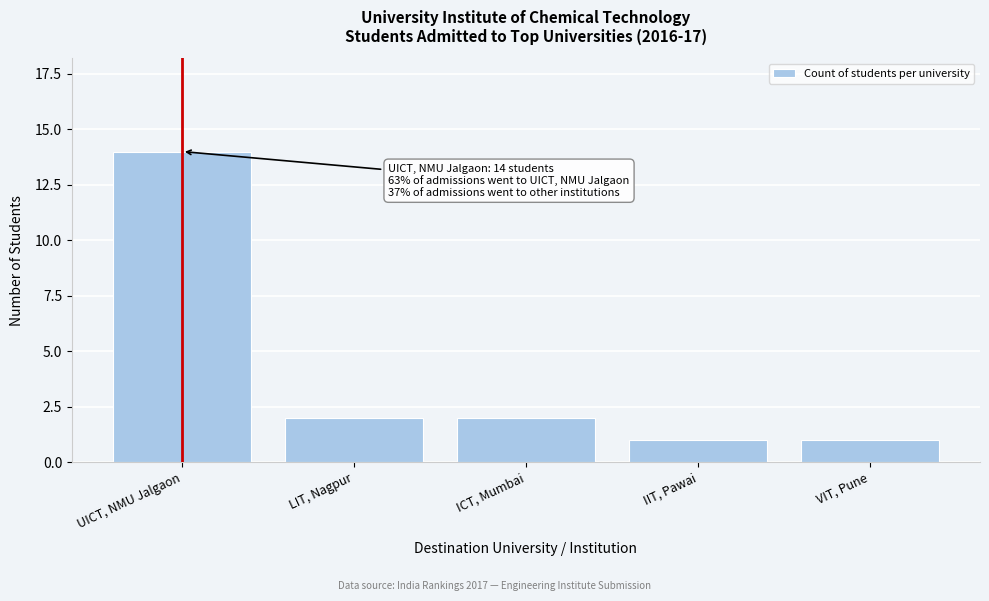

Reading right to left, extract all data points from this chart.

1	1	2	2	14